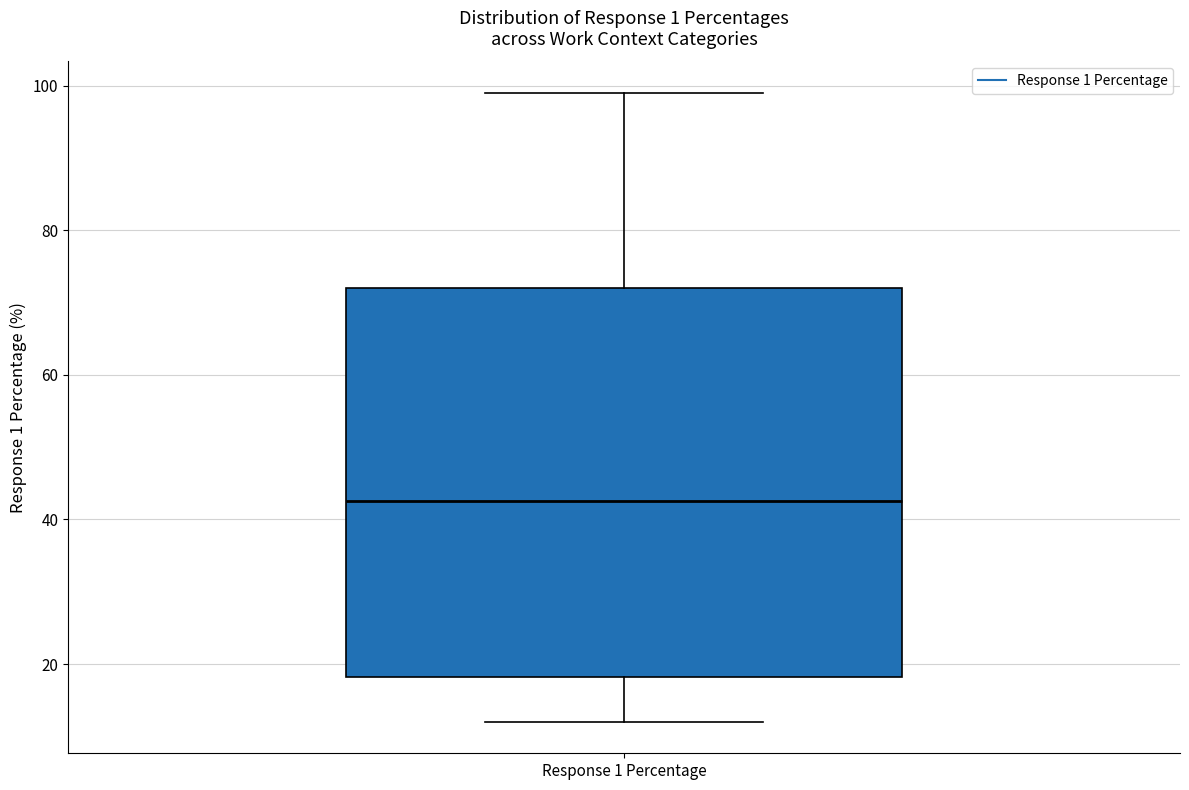

Read this box plot against the y-axis: the position of the median line, the range covered by the box, and the ends of both whiskers. The values are not printed on the chart, so give them approximately, as read against the axis.

median 42, box 18 to 72, whiskers 12 to 100